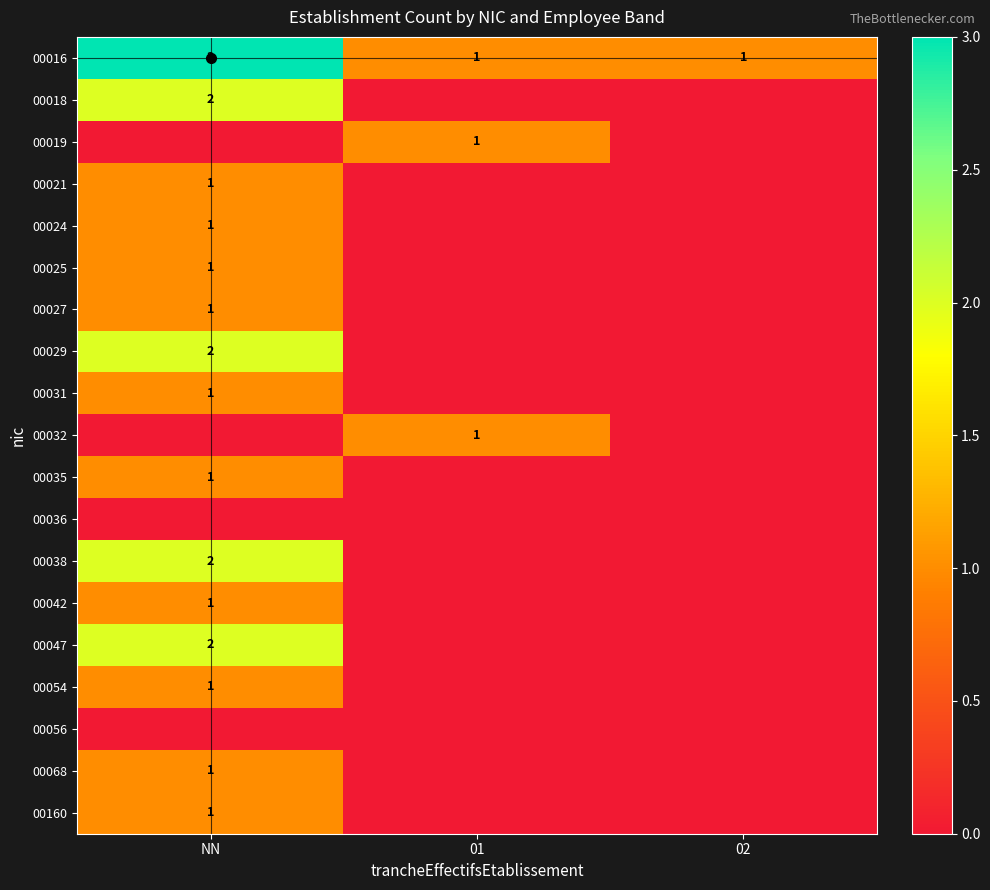

Is it true that 00031 equals 1 at NN?

True